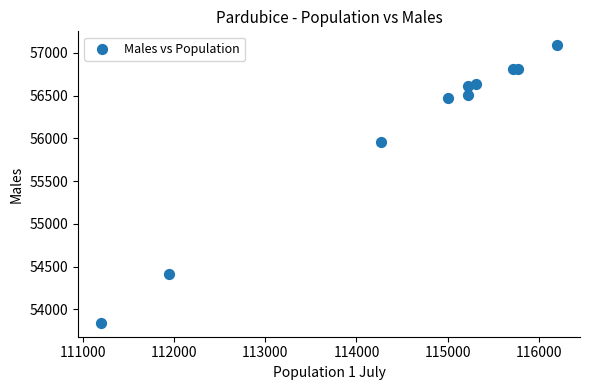

What Y value in the scatter plot is closest to 55465?

55955